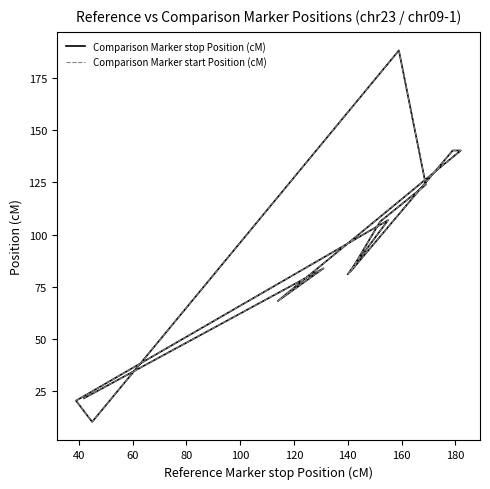

Reading right to left, transcribe all the data shown in this chart.

Comparison Marker stop Position (cM): 21.6	83.8	68.2	140.3	140.3	82.2	106.2	123.9	188.3	10.2	20.4	106.9	81.0
Comparison Marker start Position (cM): 21.6	83.8	68.2	140.3	140.3	82.2	106.2	123.9	188.3	10.2	20.4	106.9	81.0